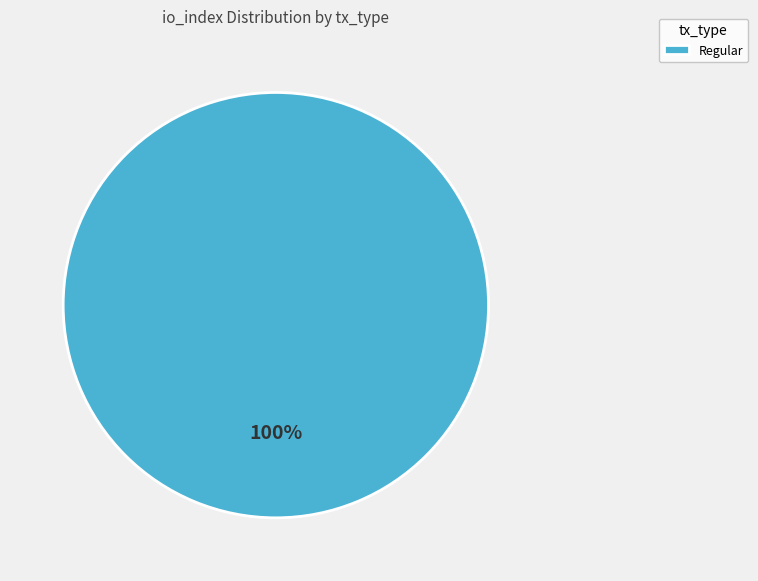

Does any single category account for the majority?

Yes